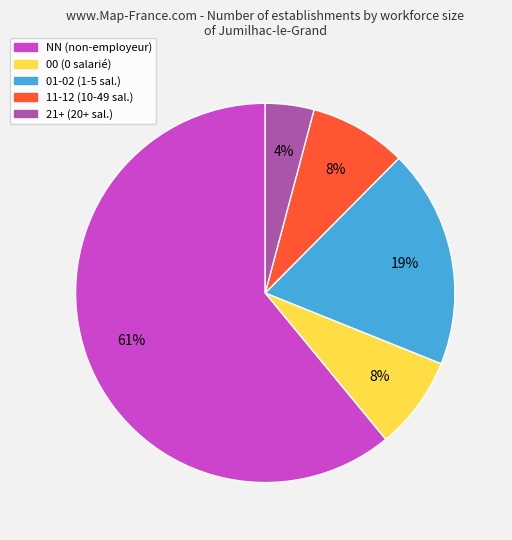

To the nearest percent, what percentage of the pie is 00 (0 salarié)?

8%